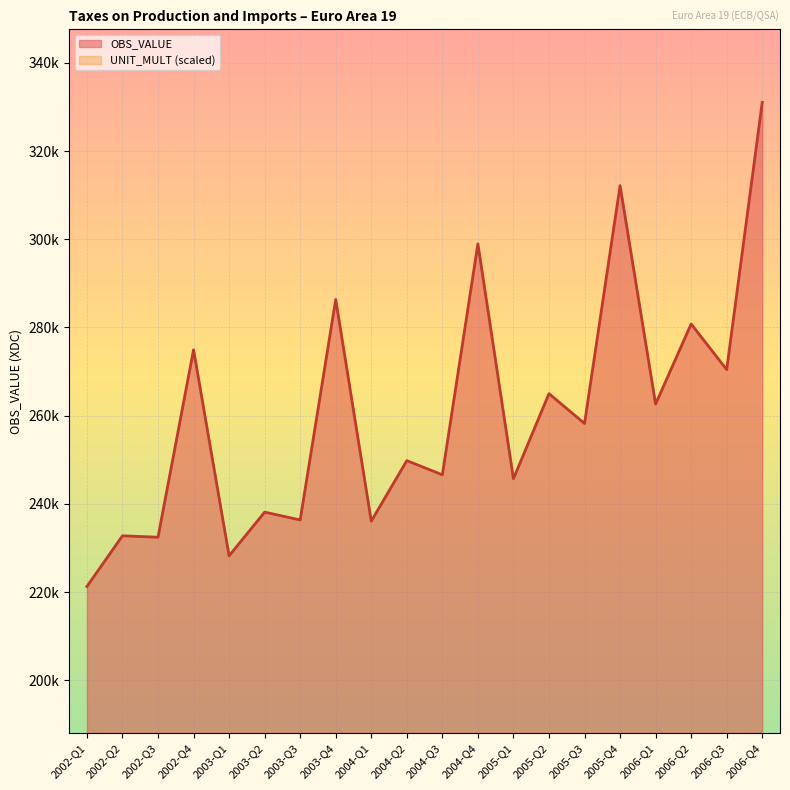

What is the sum of all values?

5207912.9